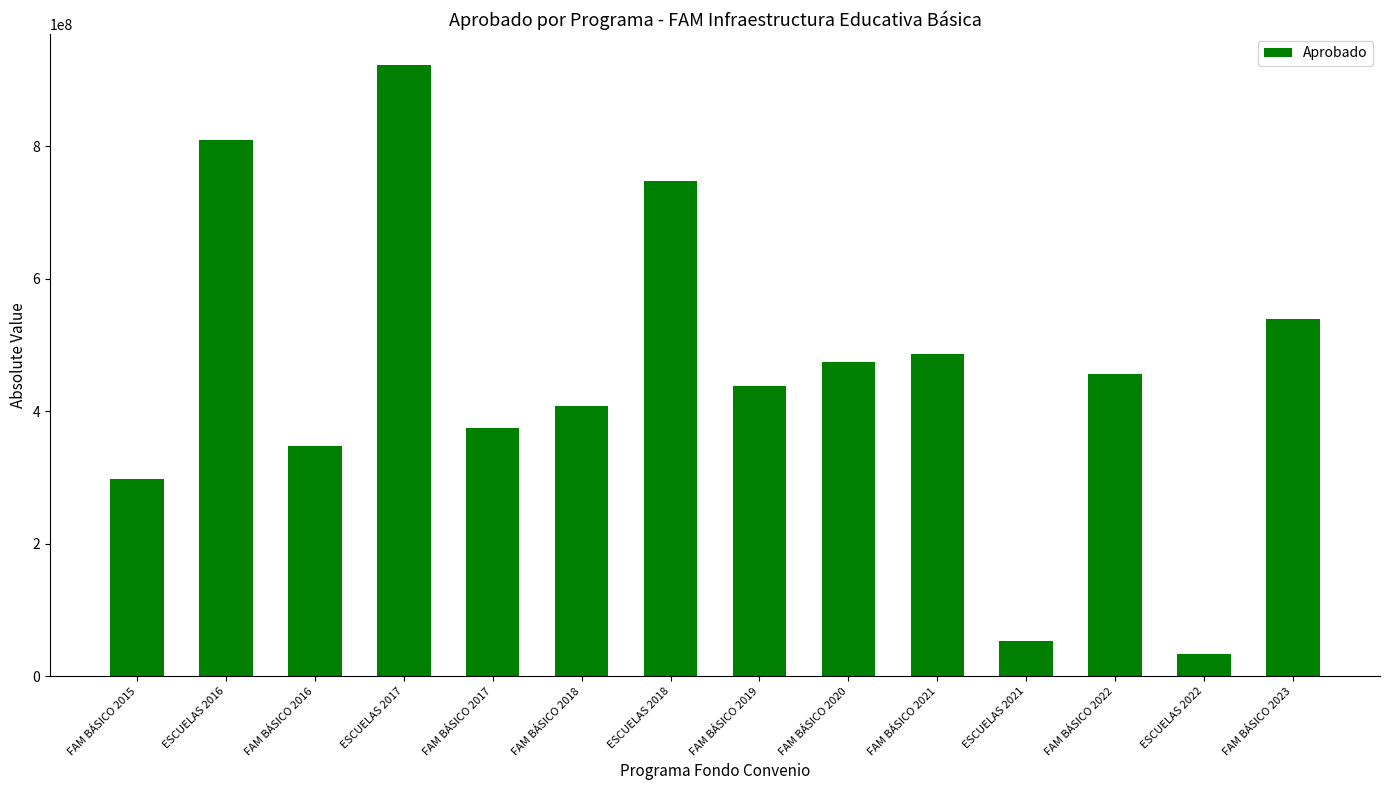

The value at FAM BÁSICO 2019 is 162486571.7. True or false?

False